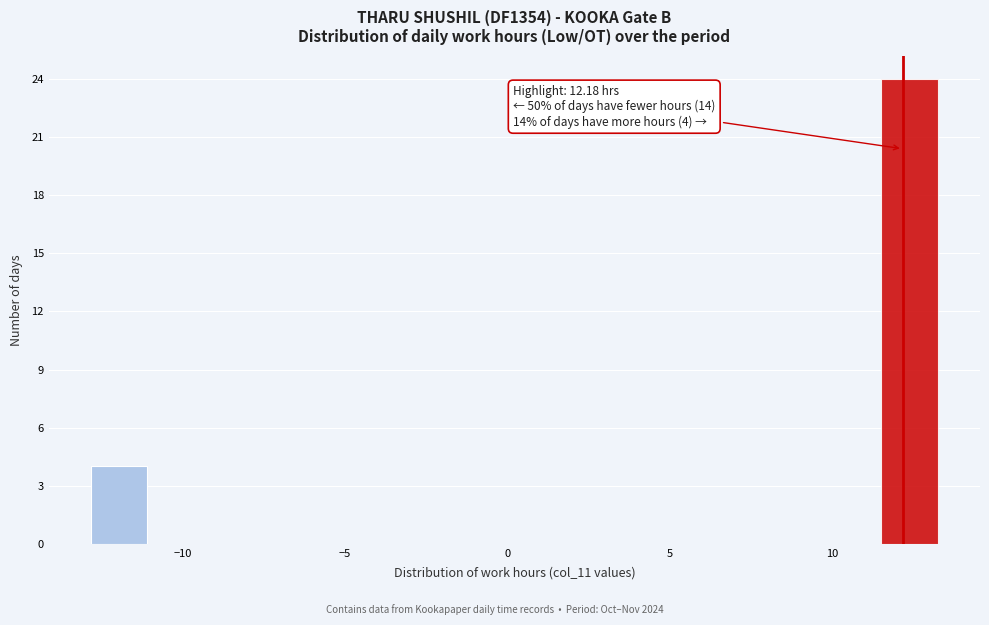

Read against the x-axis, roughly where is the centre of the tallest bar?

12.5